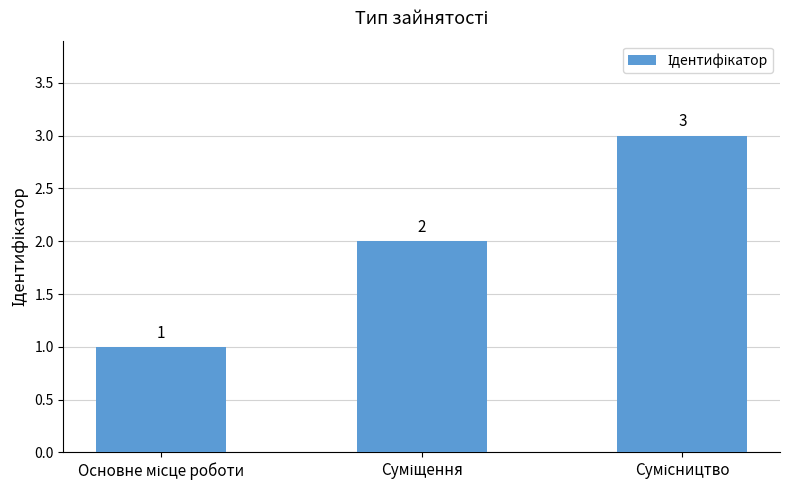

What is the value of the 3rd bar from the left?

3